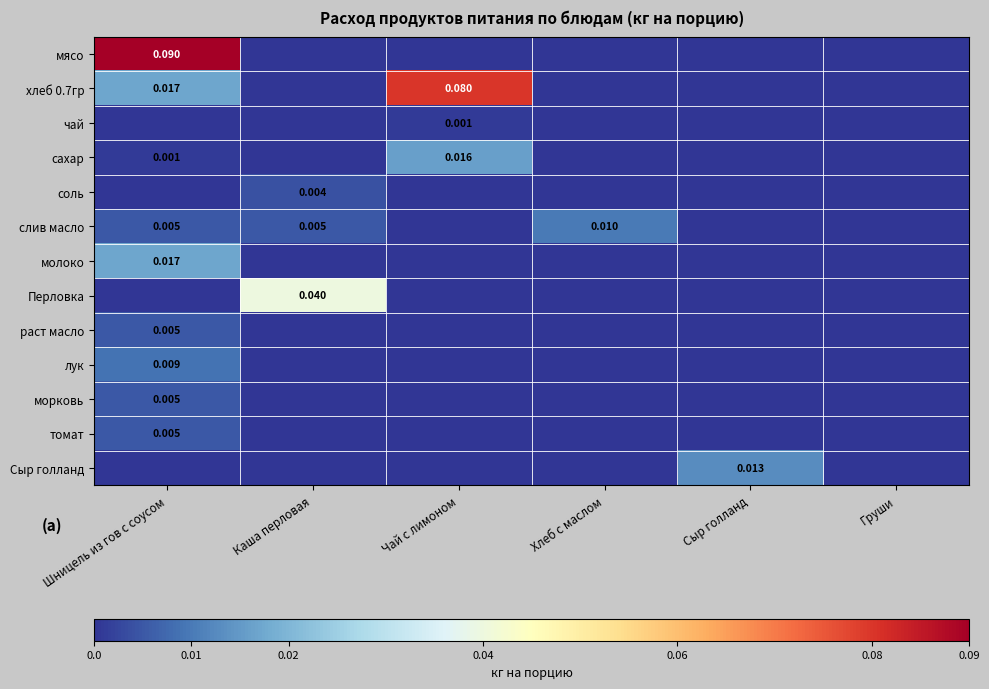

Rank the series by their maximum value, from lowest to highest.

чай, соль, раст масло, морковь, томат, лук, слив масло, Сыр голланд, сахар, молоко, Перловка, хлеб 0.7гр, мясо